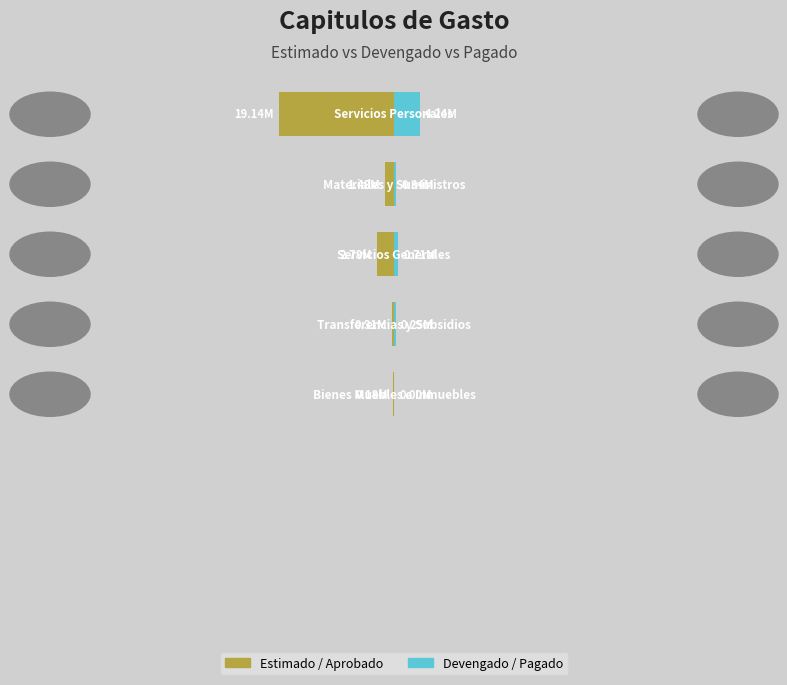

What is the average value of the Devengado series?

1109358.0